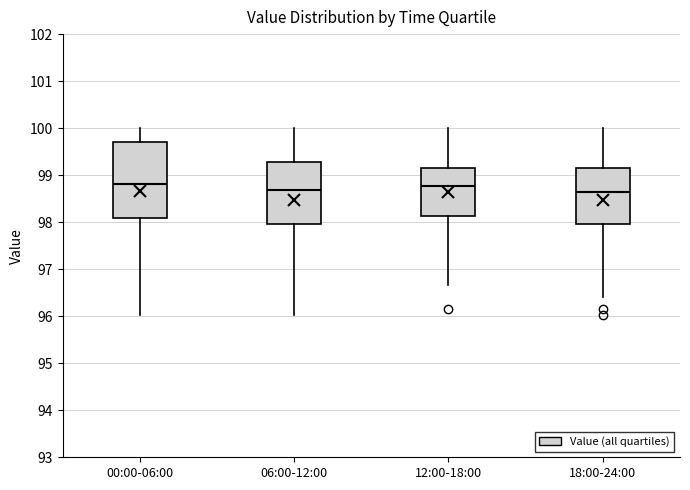

Where does the lower whisker of the box for 00:00-06:00 end on the y-axis? The values are not printed on the chart, so give them approximately, as read against the axis.

96.0